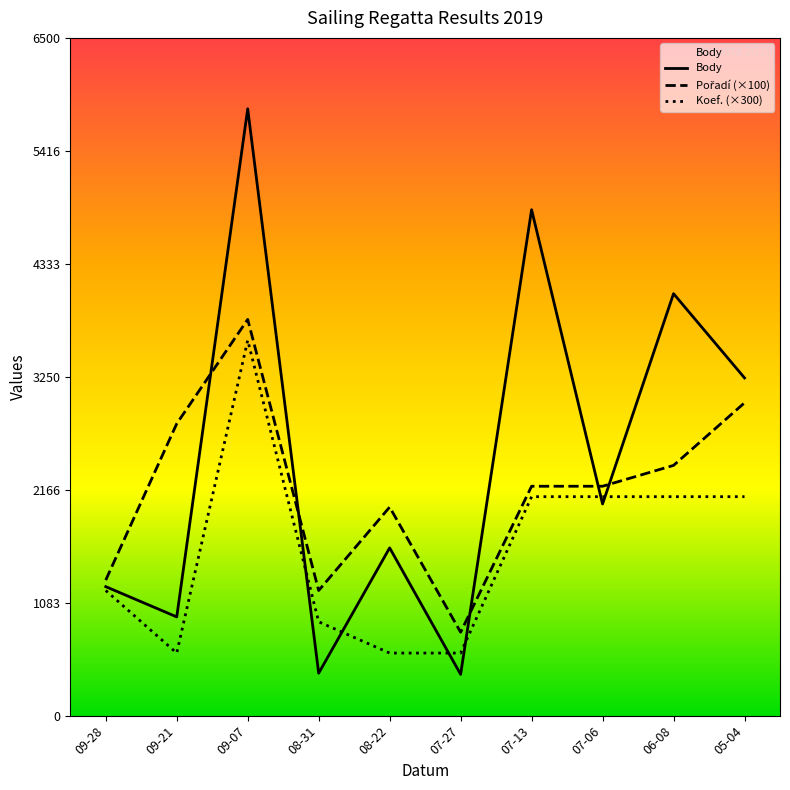

What is the total value across all series at 05-04?

8339